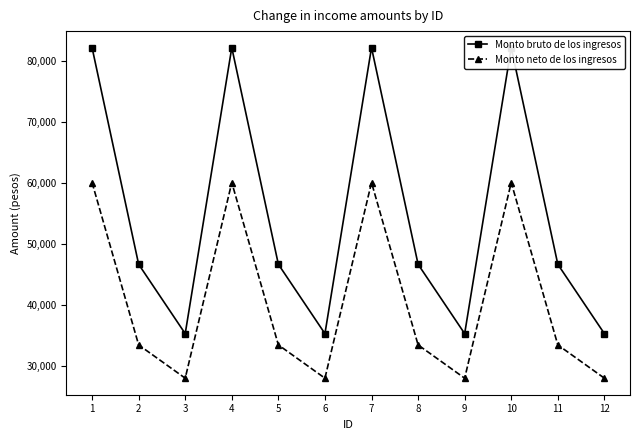

At 12, list the series in order from smallest to largest.

Monto neto de los ingresos, Monto bruto de los ingresos